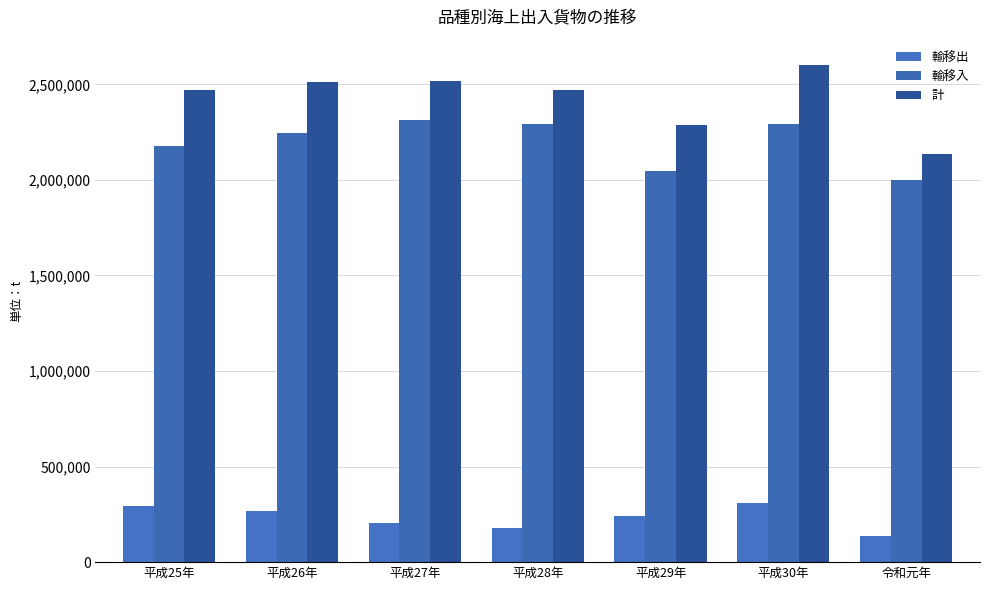

What is the value of the 計 bar at the 6th from the left?

2603702